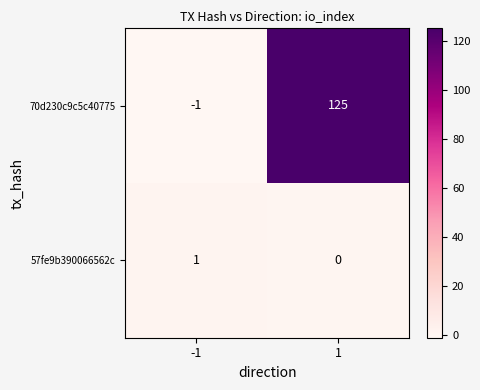

What is the highest value of the 70d230c9c5c40775 series?

125